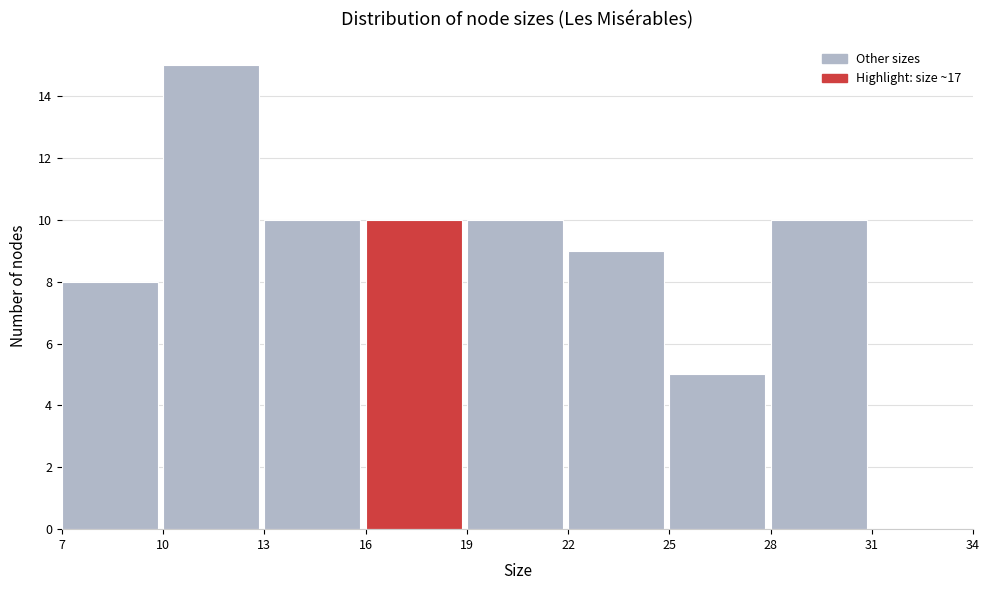

Reading left to right, list every bar in this chart as the range it spans on the x-axis followed by its height. The values are not printed on the chart, so give them approximately, as read against the axis.

7 to 10: 8
10 to 13: 15
13 to 16: 10
16 to 19: 10
19 to 22: 10
22 to 25: 9
25 to 28: 5
28 to 31: 10
31 to 34: 0